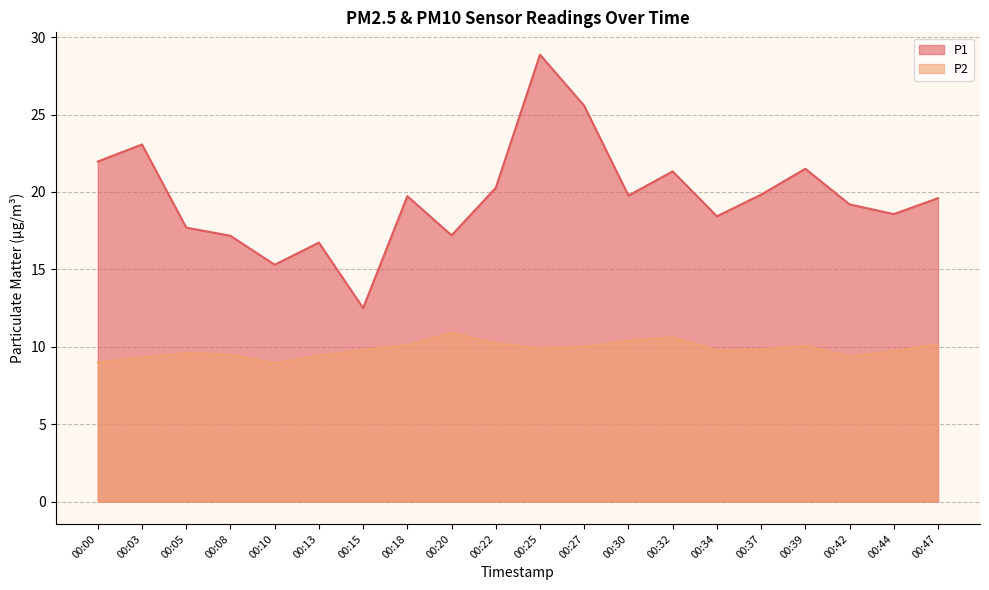

True or false: P2 and P1 cross at least once.

False